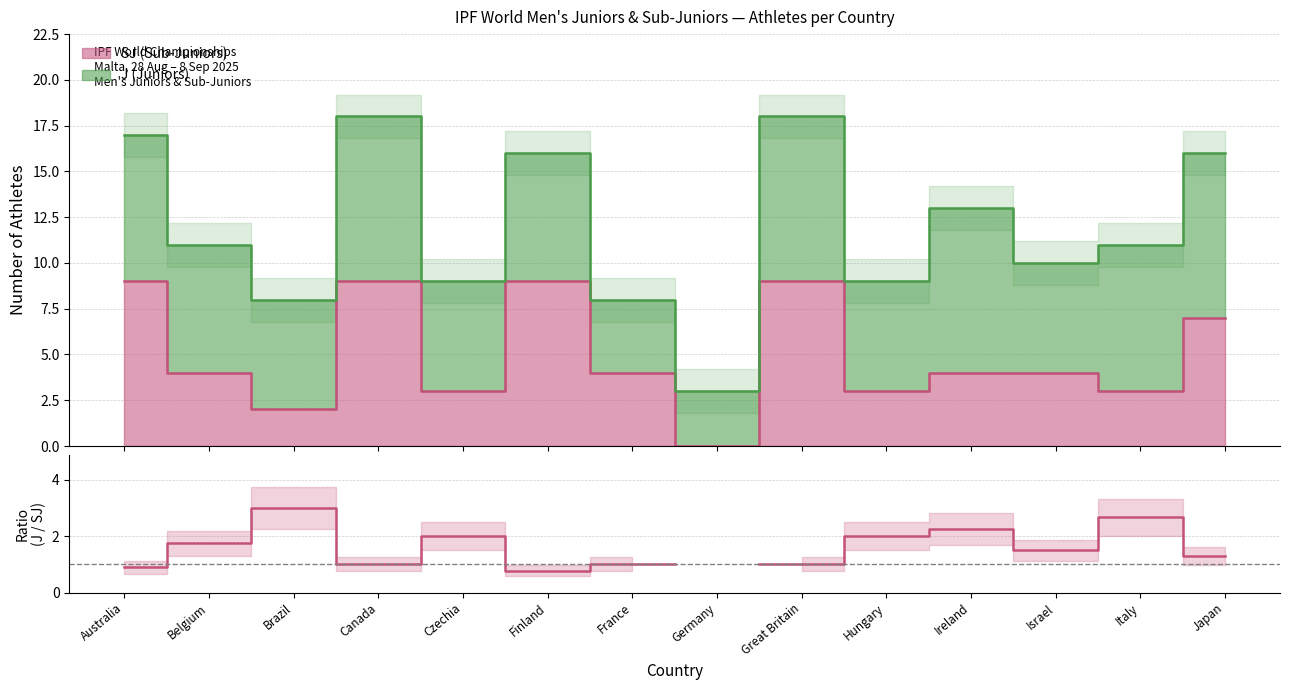

What is the label of the 6th point from the right?

Great Britain